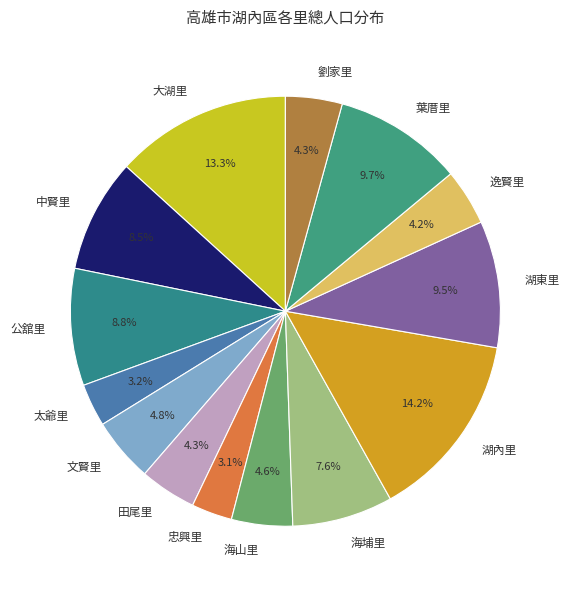

What is the largest slice in the pie chart?

湖內里